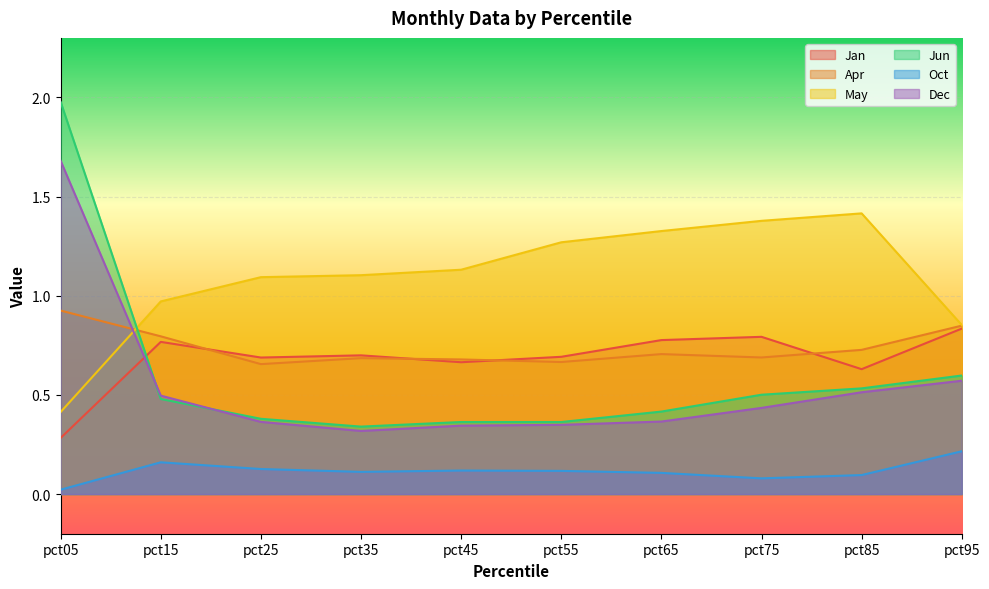

Where is the first local minimum for Jan?

pct25